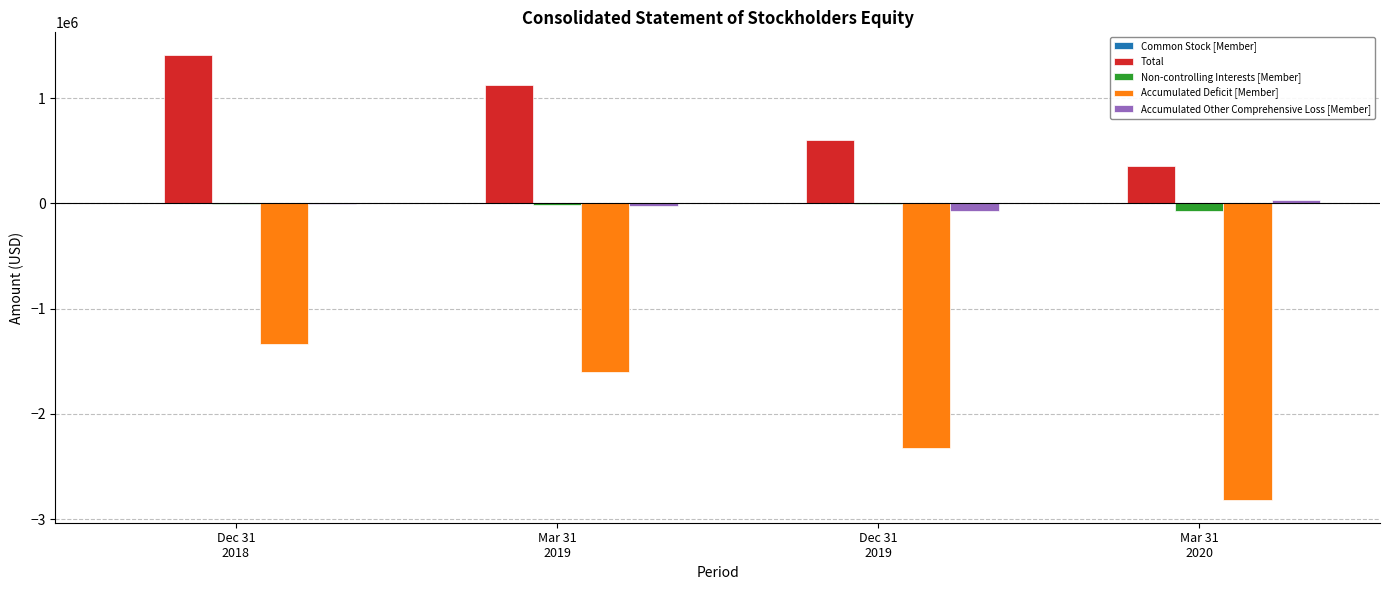

Which series has the largest total across all categories?

Total